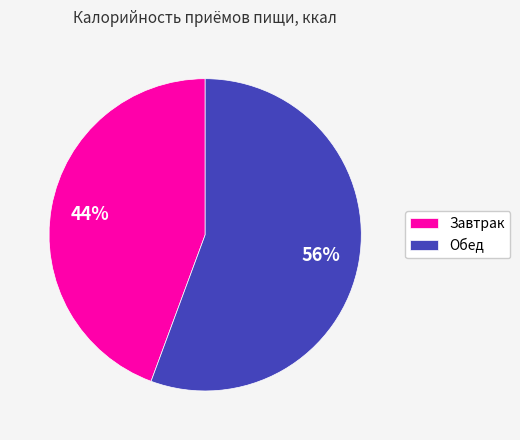

Between Обед and Завтрак, which is larger?

Обед